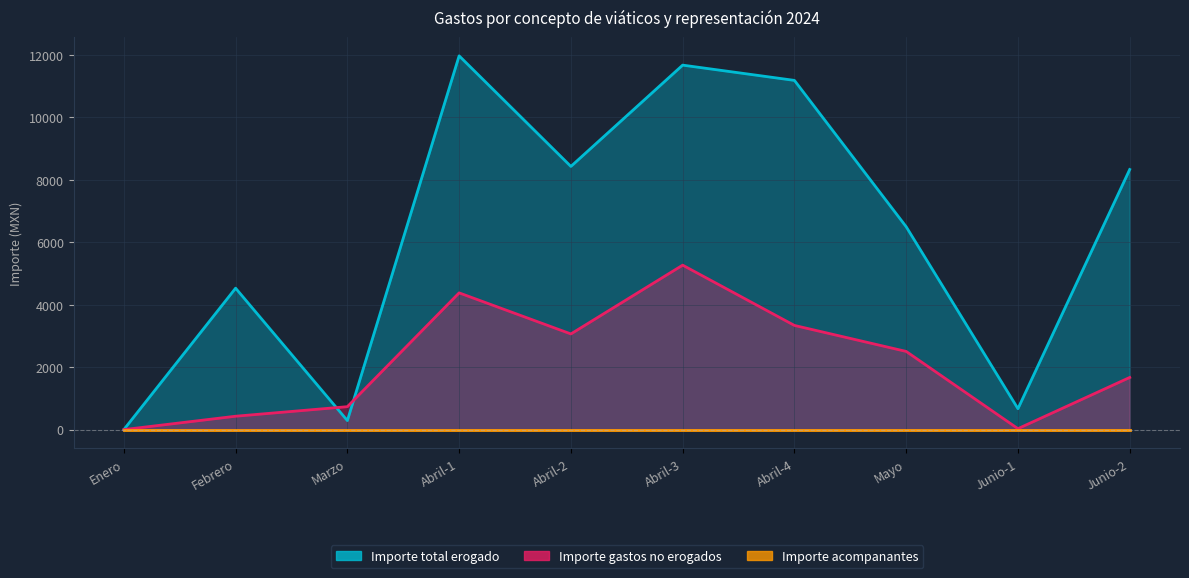

At which label does Importe gastos no erogados first exceed 2503?

Abril-1